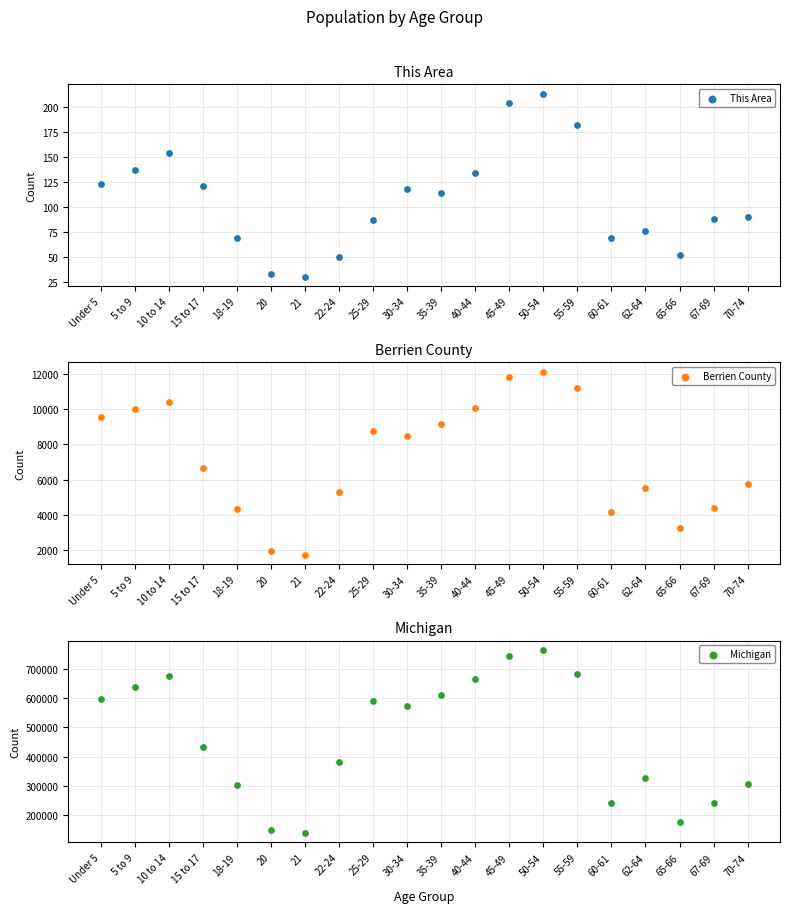

Which series has the widest spread of Y values?

Michigan